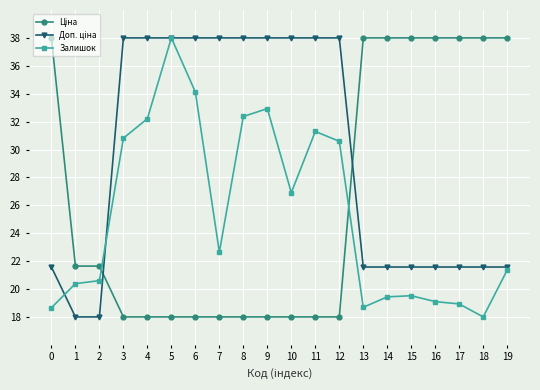

Where is Залишок nearest to the value 28?

10